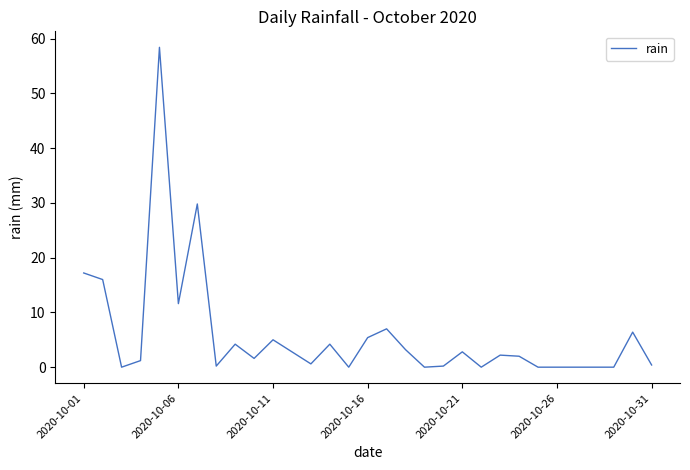

What is the difference between the maximum and minimum values?

58.4